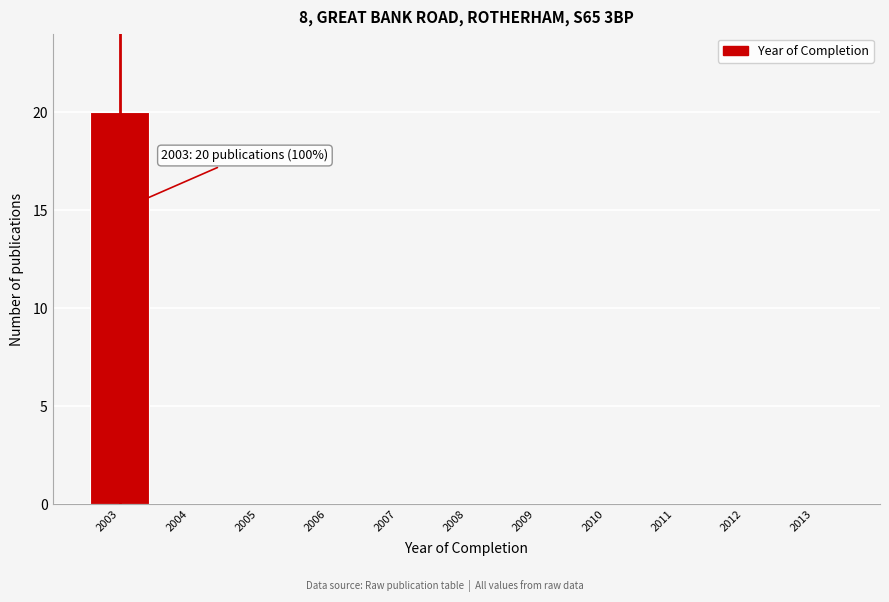

Over which range of the x-axis is the bar tallest?

2002.5 to 2003.5